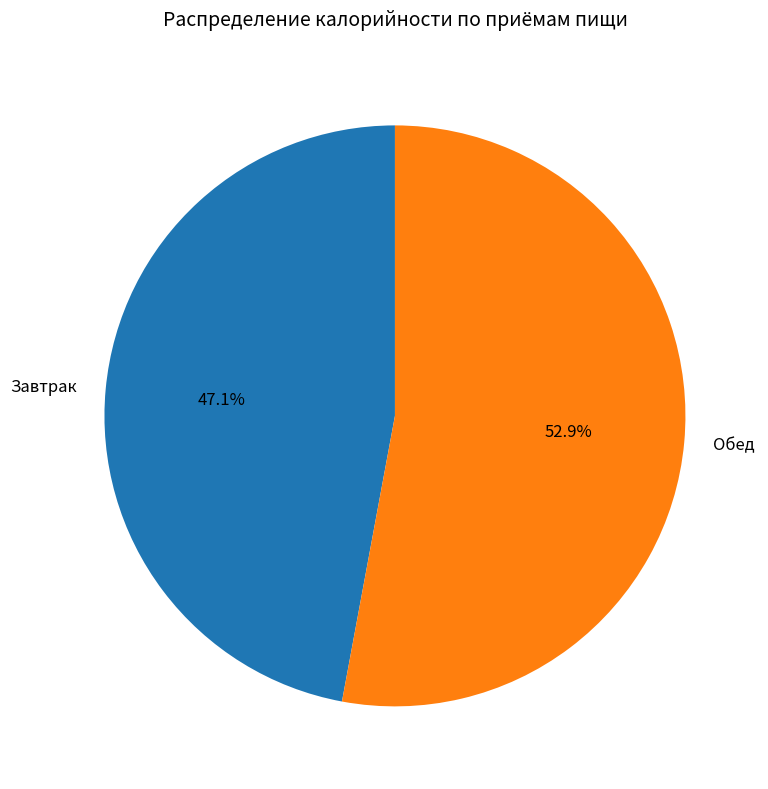

To the nearest percent, what is the combined percentage of Обед and Завтрак?

100%